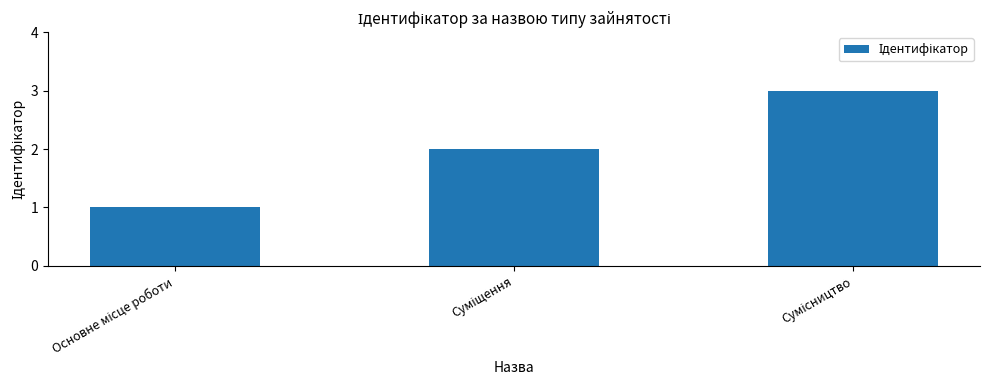

What is the minimum value shown in the chart?

1